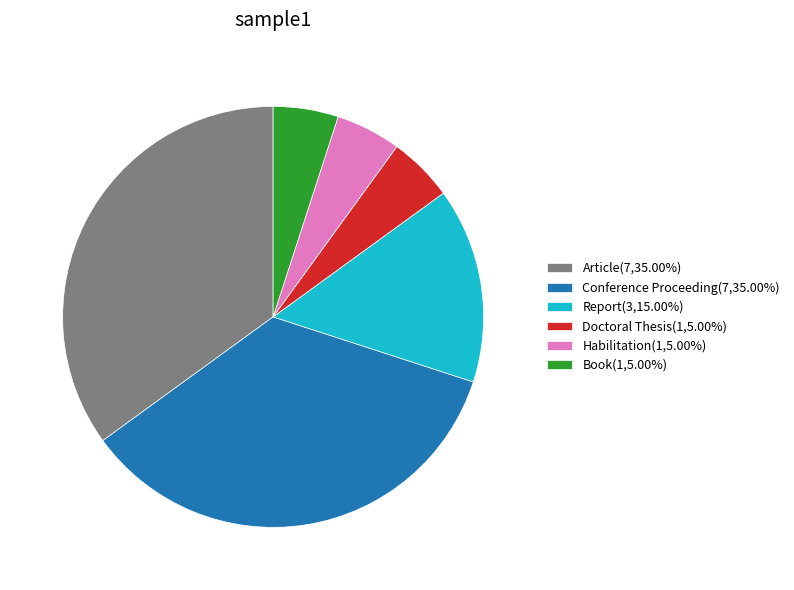

What is the ratio of the value at Doctoral Thesis(1,5.00%) to the value at Habilitation(1,5.00%)?

1.0